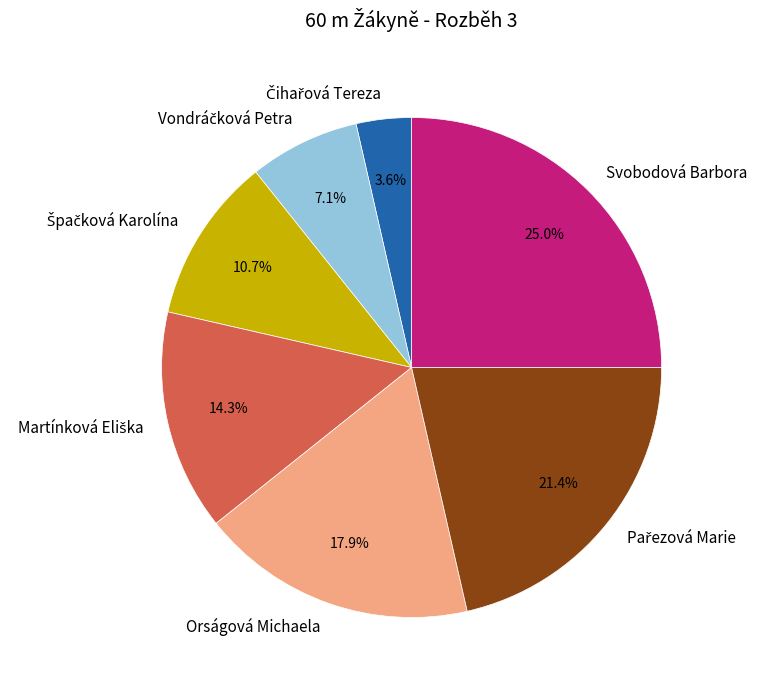

What percentage is NOT represented by Svobodová Barbora?

75.0%